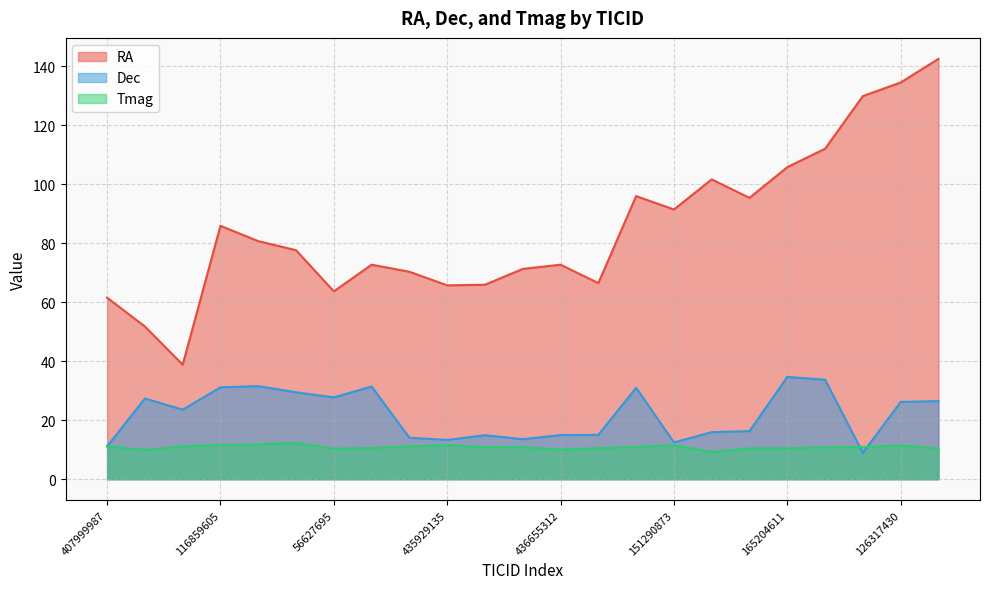

At how many categories does at least one series exceed 82?

10